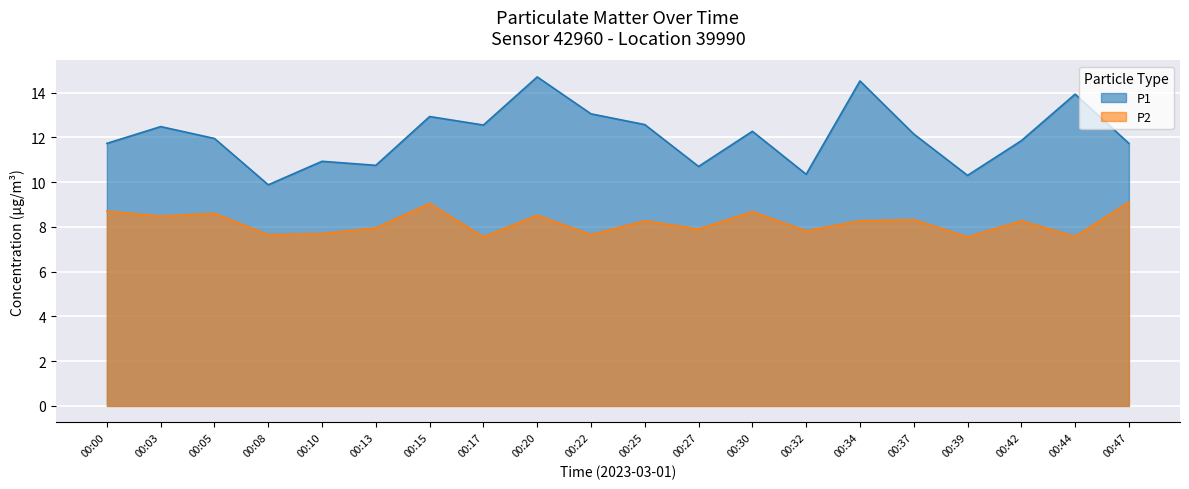

Reading left to right, list all the values displayed in this chart.

P1: 11.7	12.5	11.9	9.9	10.9	10.8	12.9	12.6	14.7	13.1	12.6	10.7	12.3	10.3	14.5	12.2	10.3	11.8	13.9	11.7
P2: 8.7	8.5	8.6	7.7	7.7	8.0	9.1	7.5	8.5	7.7	8.3	7.9	8.7	7.8	8.3	8.3	7.5	8.3	7.6	9.1